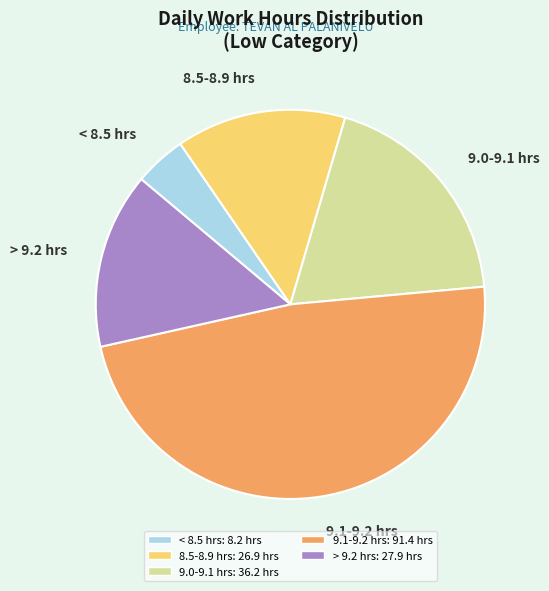

Is there a majority slice in this chart?

No